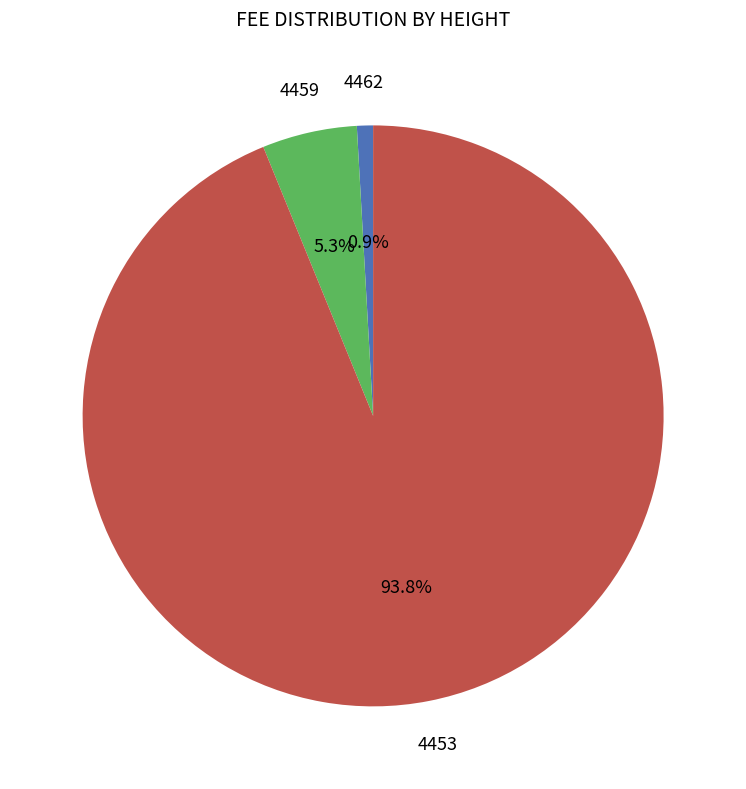

Is there a majority slice in this chart?

Yes